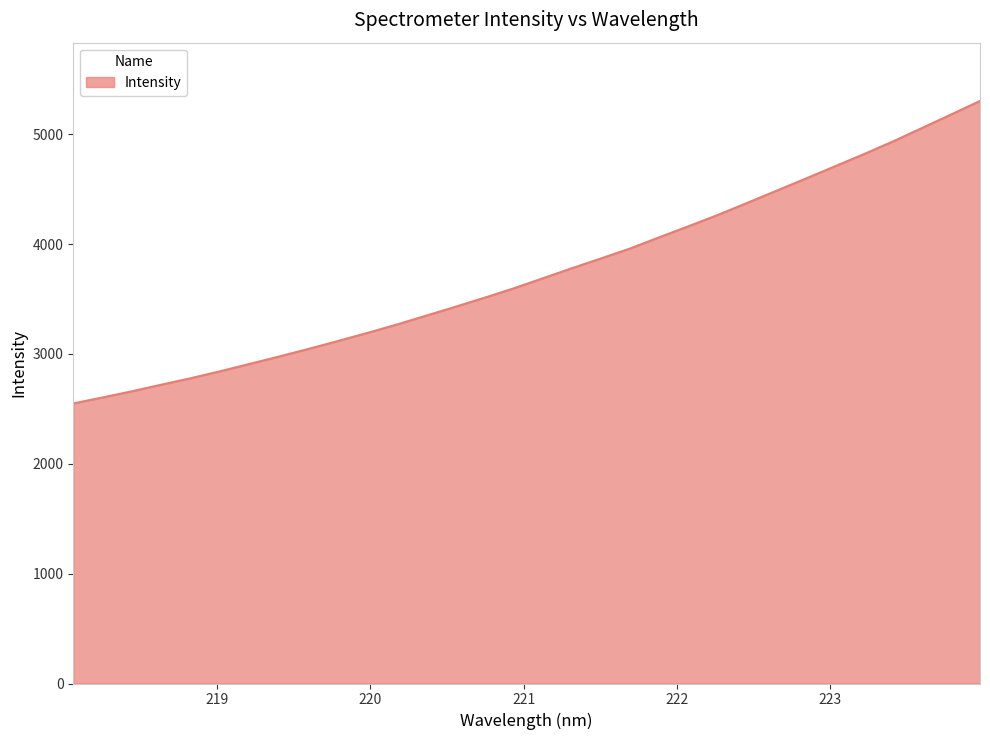

What is the smallest value displayed?

2549.0